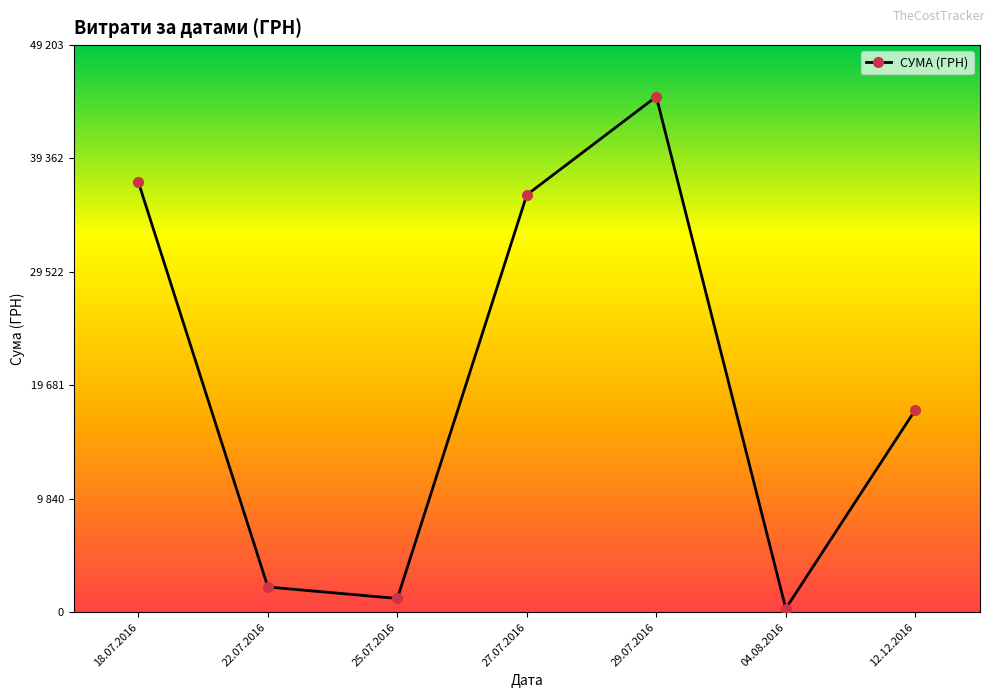

Does the chart have visible grid lines?

No